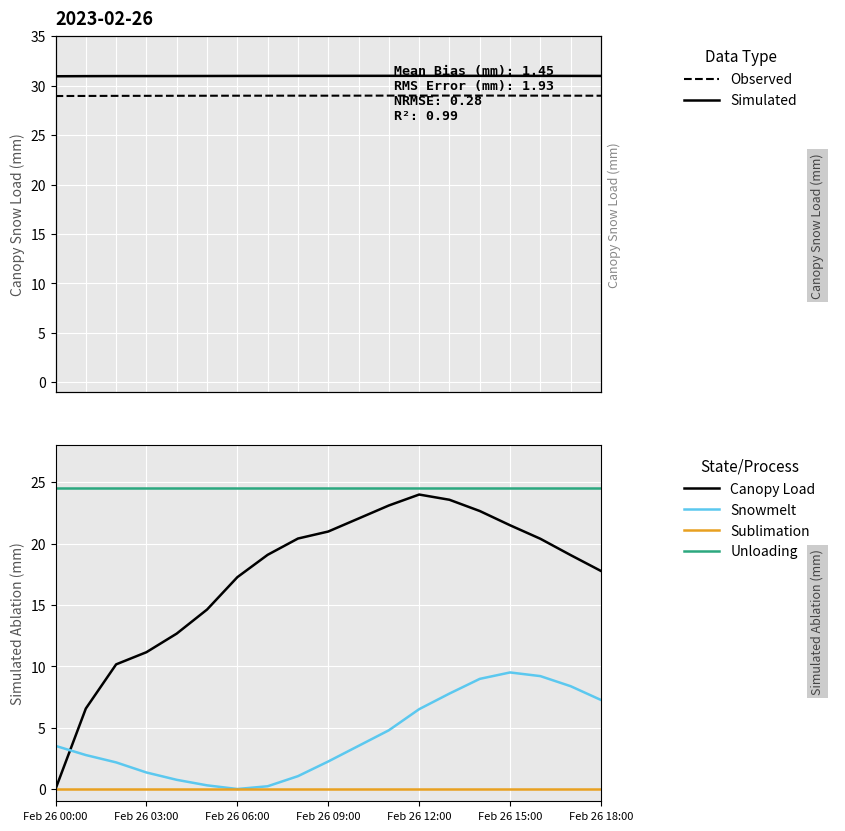

The Canopy Load series shows 22.7 at 14. True or false?

True